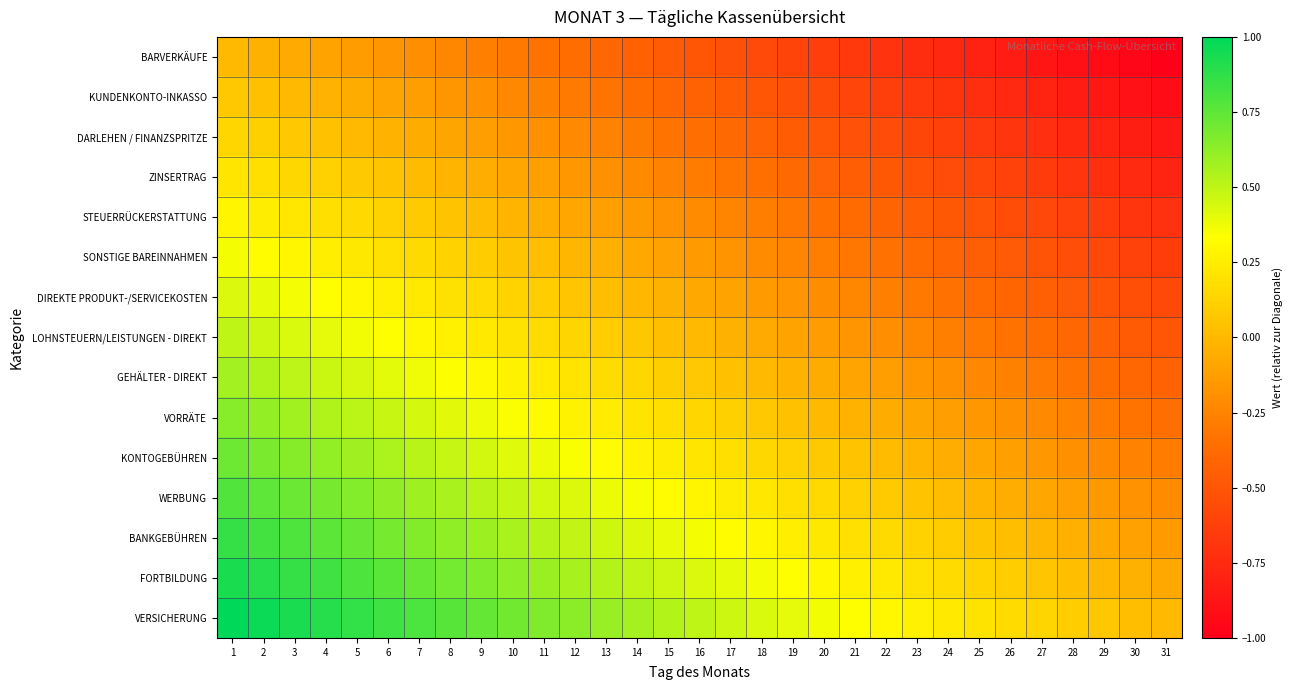

Which series has the largest total across all categories?

VERSICHERUNG